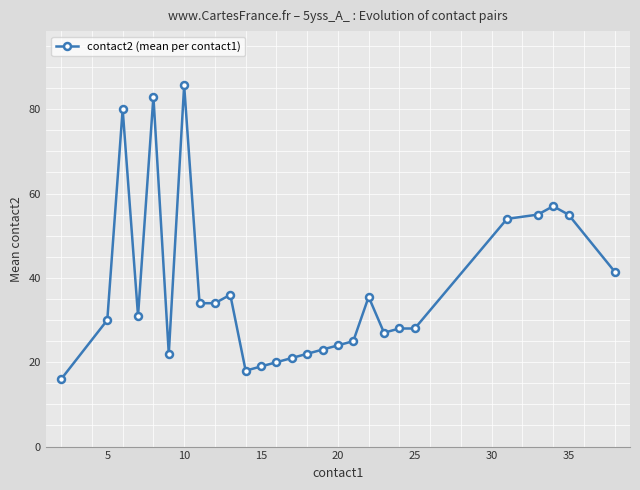

What is the sum of all values?

1004.7